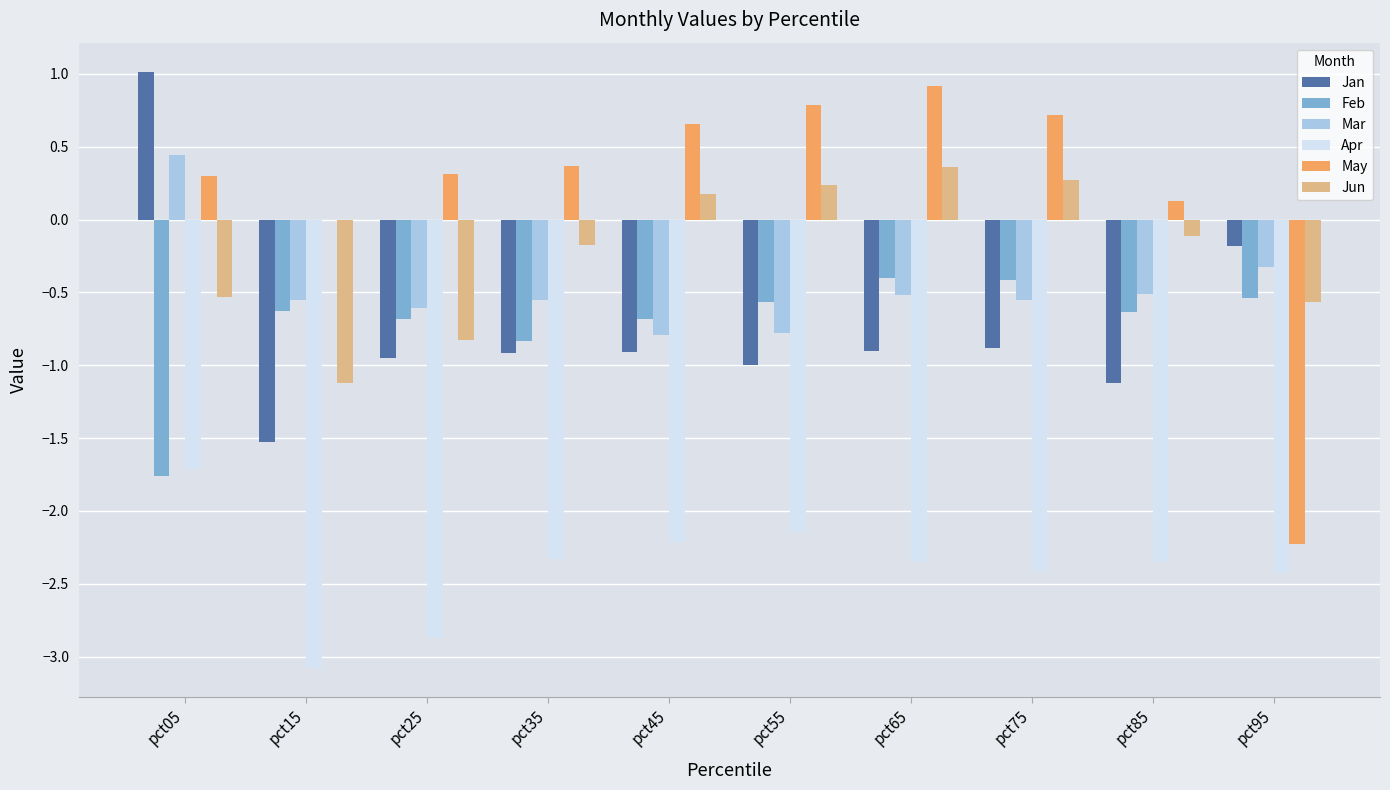

What is the greatest value displayed?

1.0